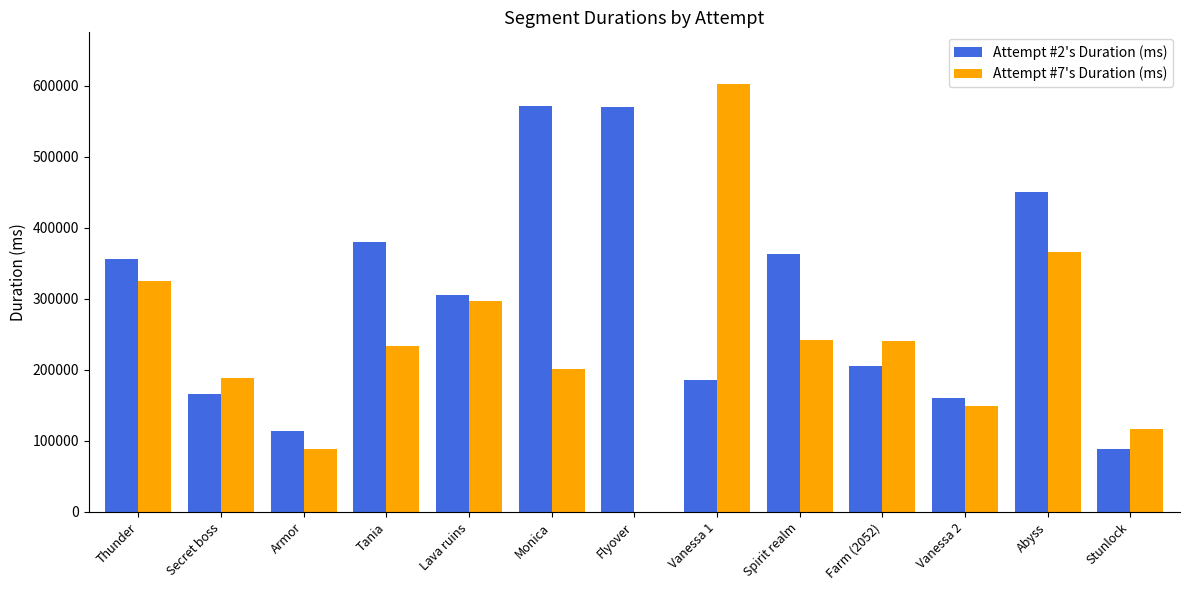

Which series changed the most between Monica and Farm (2052)?

Attempt #2's Duration (ms)